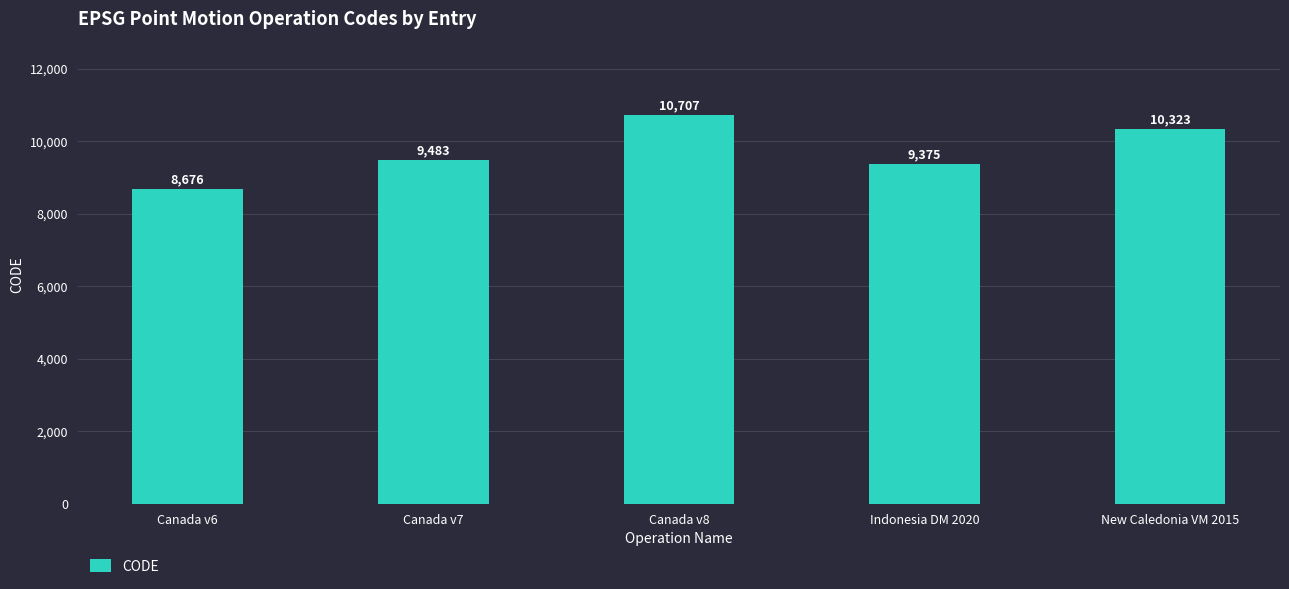

At which label is the value closest to 9691?

Canada v7